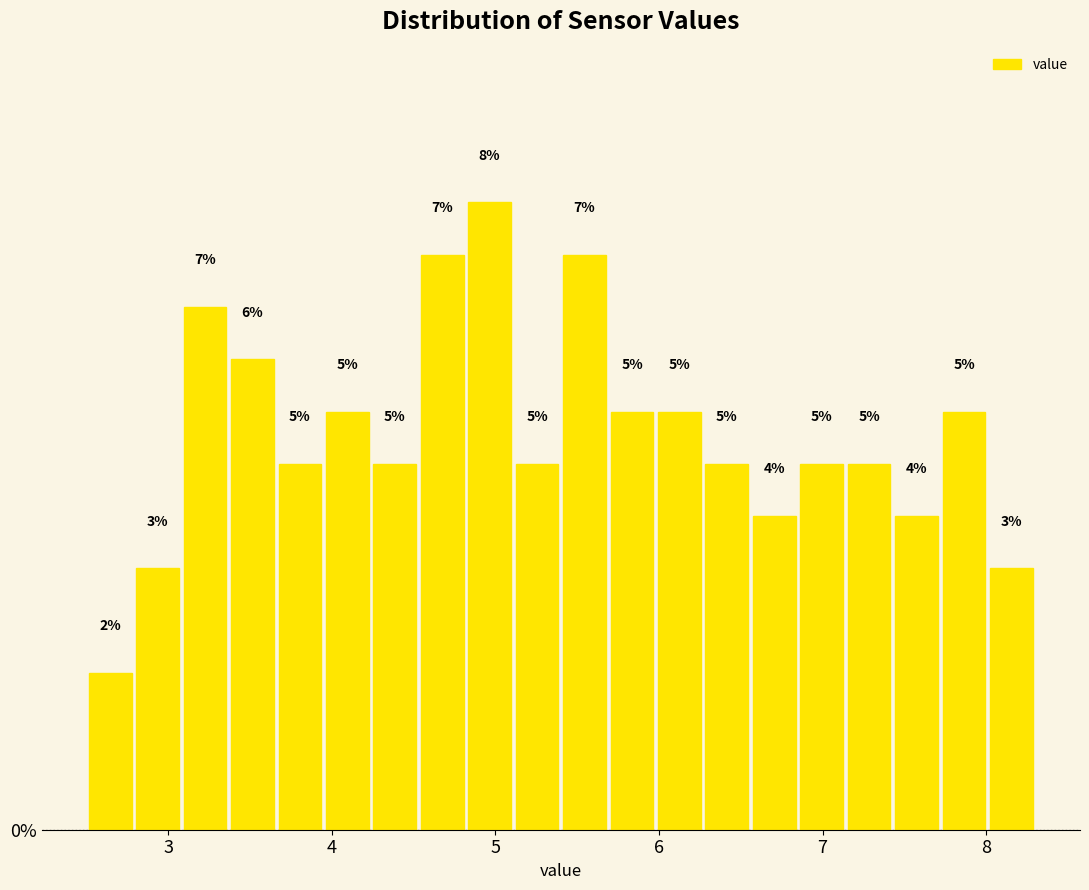

Around what value on the x-axis is the tallest bar? Give the approximate position of its centre, as read against the axis.

5.0